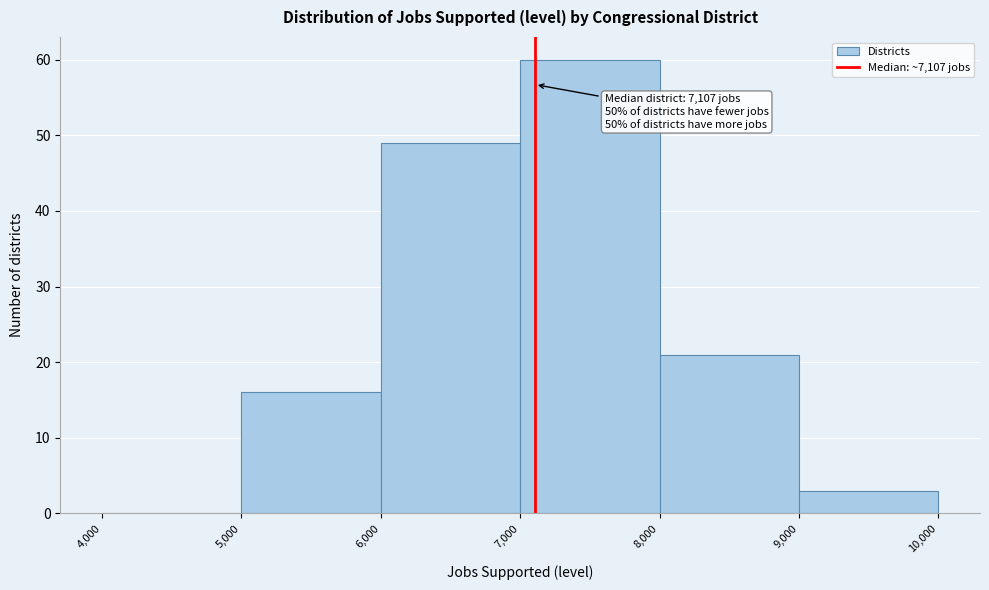

Over which range of the x-axis is the bar tallest?

7,000 to 8,000